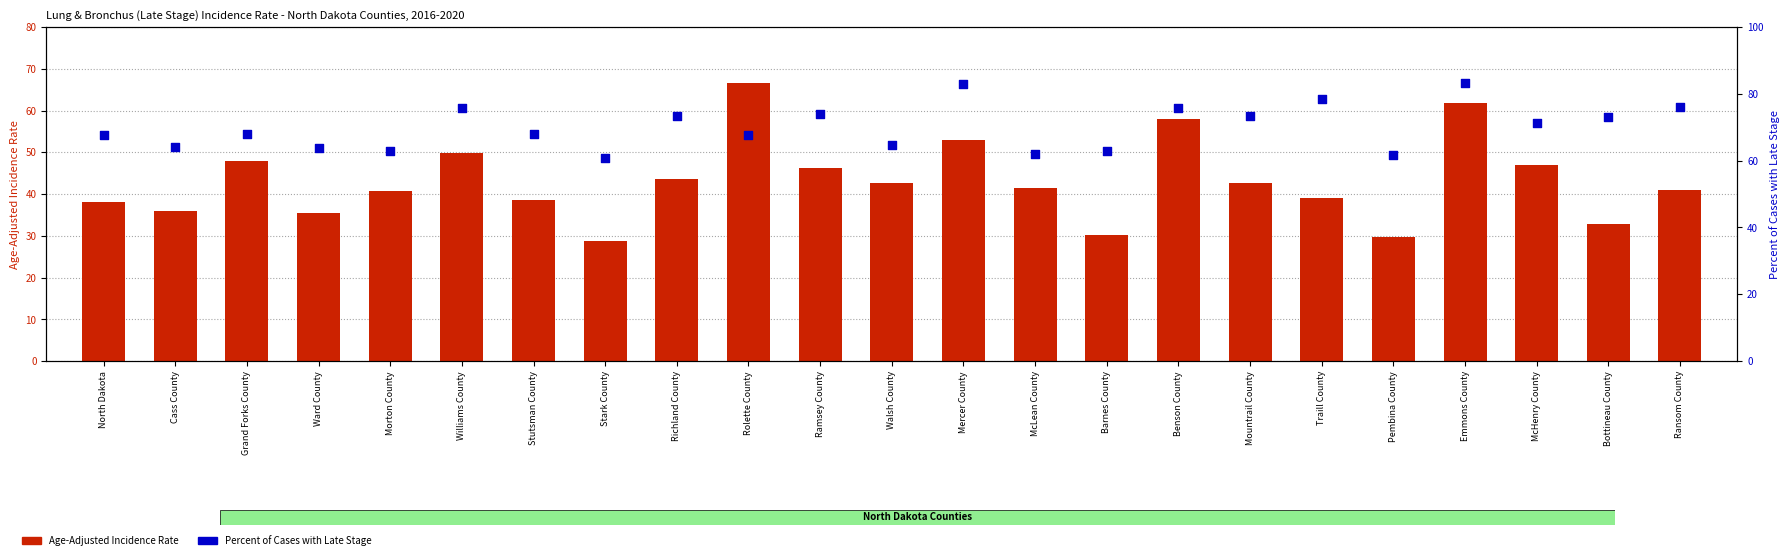

Which series contains the lowest Y value?

Age-Adjusted Incidence Rate